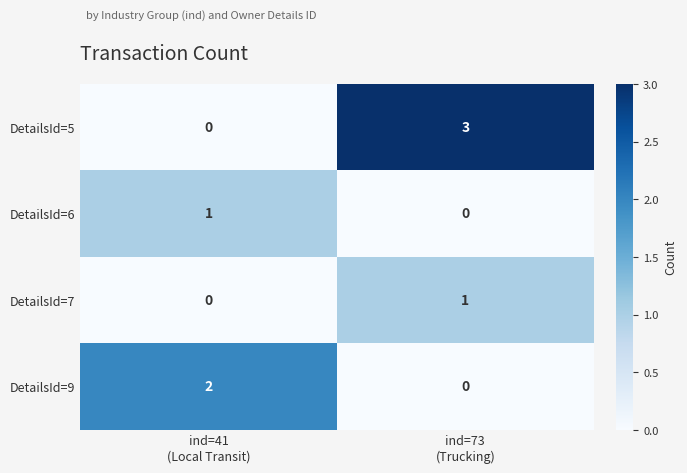

What is the maximum value shown in the chart?

3